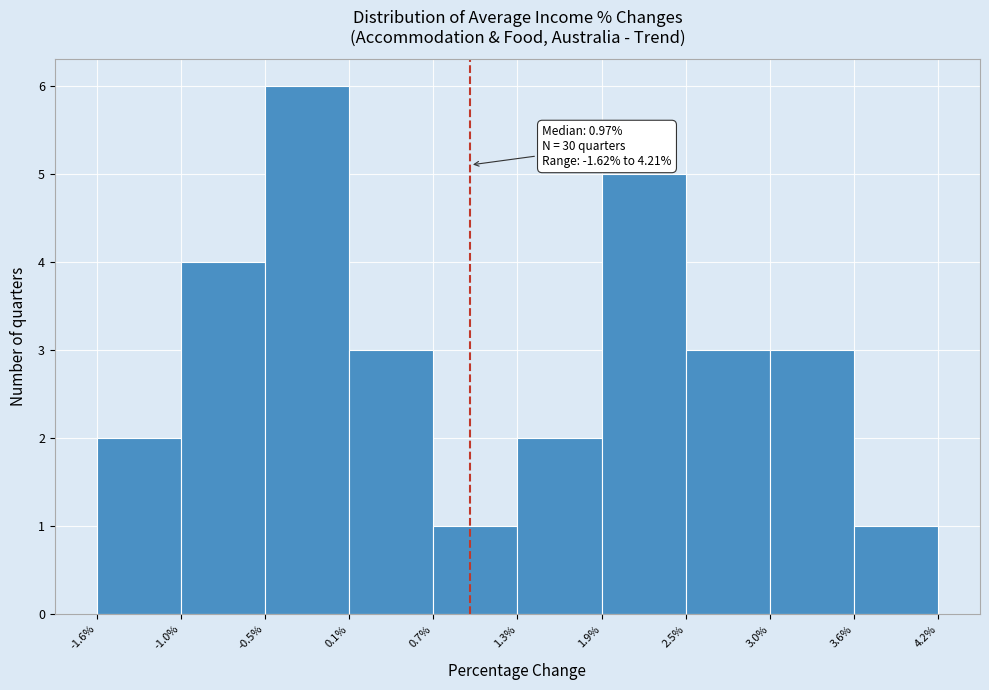

Which range on the x-axis has the tallest bar?

-0.5% to 0.1%